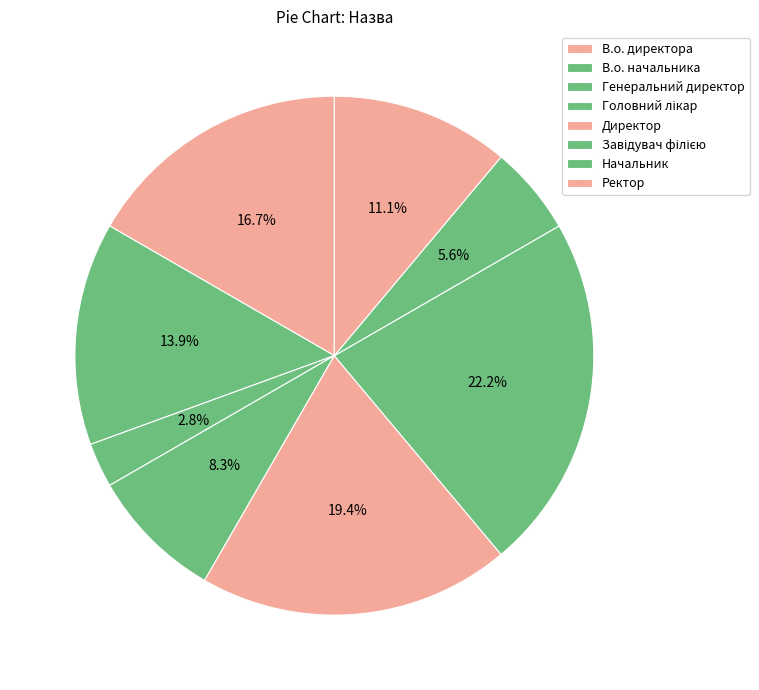

What is the ratio of the value at Ректор to the value at Директор?

0.6